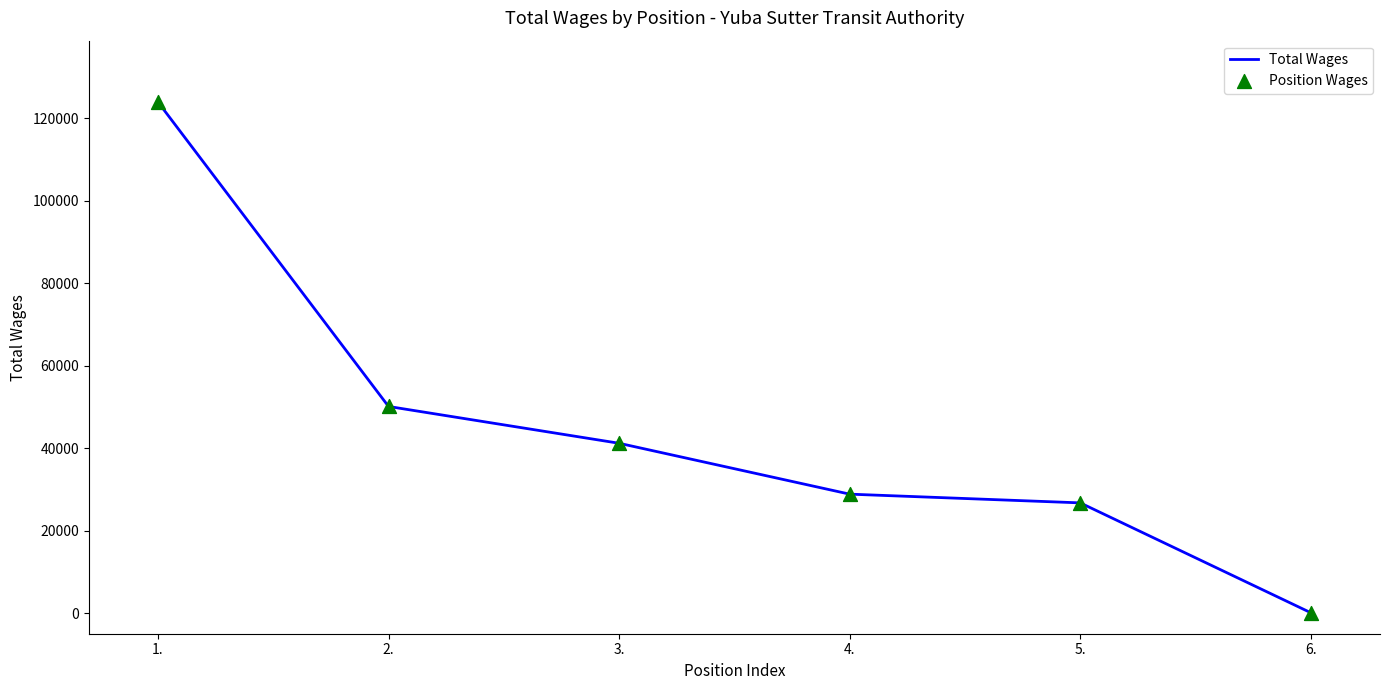

True or false: the data has more than 2 interior local peaks.

False